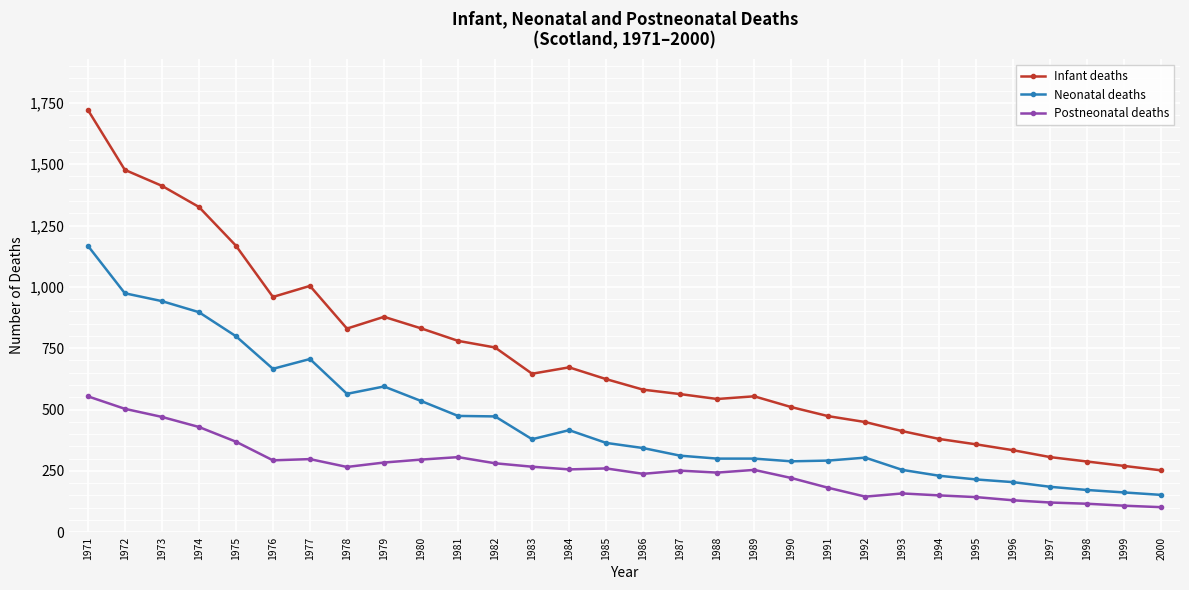

What is the average value of the Infant deaths series?

712